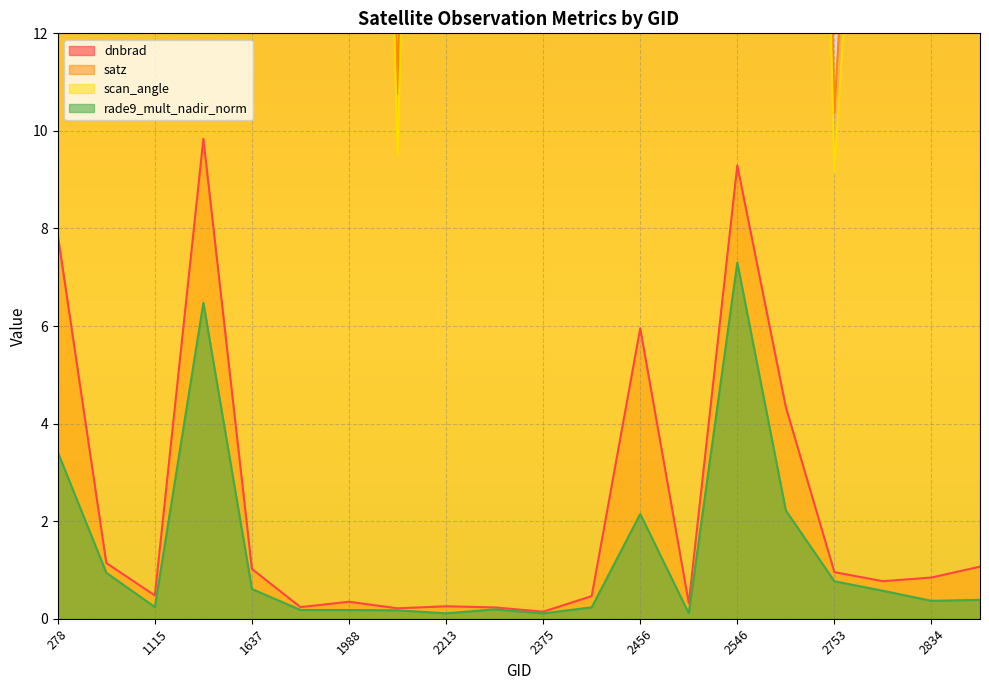

Is it true that rade9_mult_nadir_norm equals 0.4 at 2834?

True